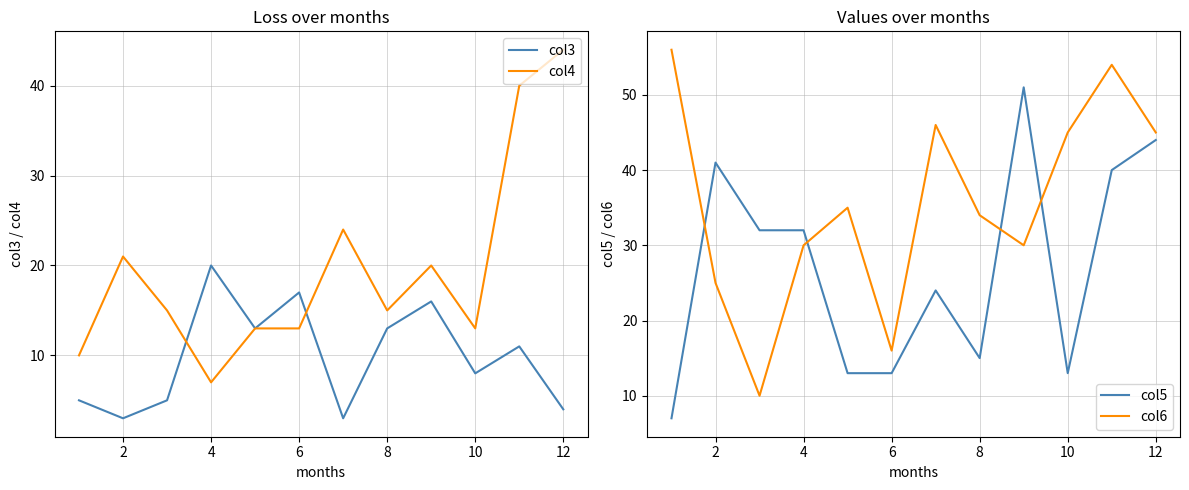

True or false: col5 has a value of 18 at 4.

False